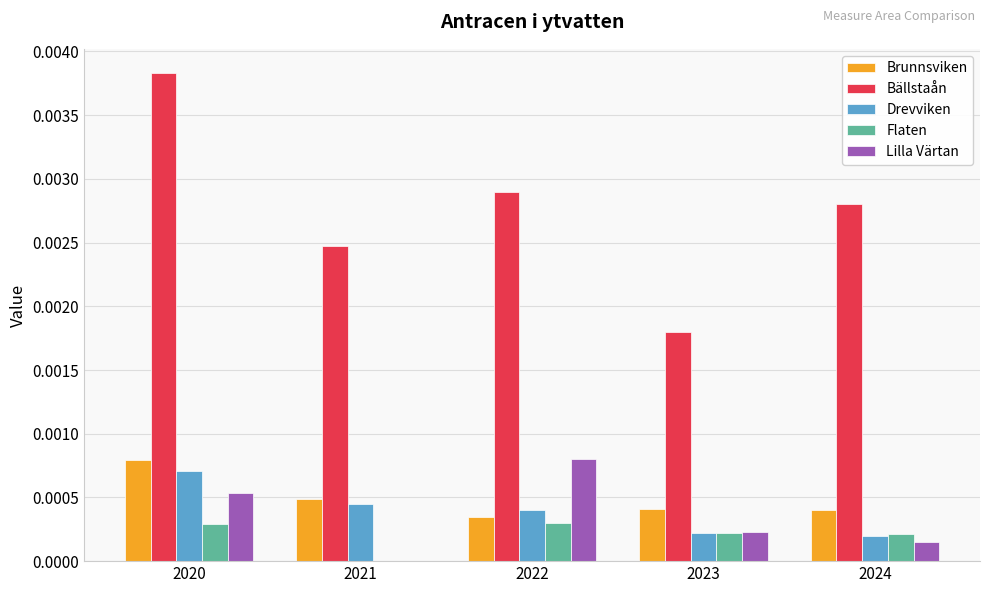

Is the value of Brunnsviken at 2023 greater than the value of Lilla Värtan at 2024?

Yes